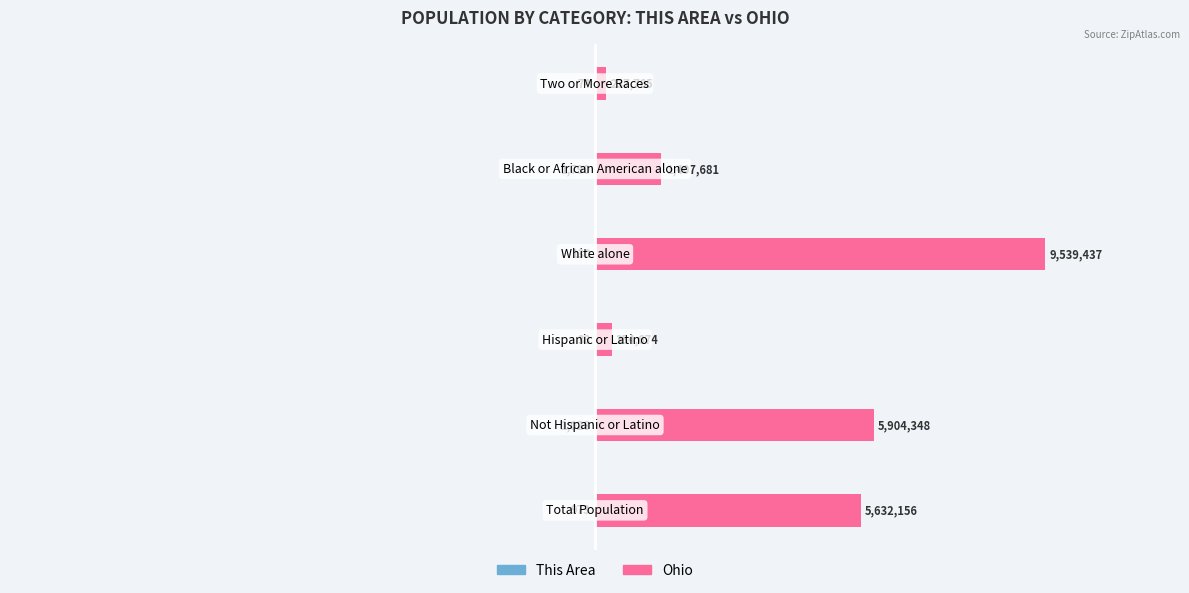

Rank the series by their average value, from lowest to highest.

This Area, Ohio